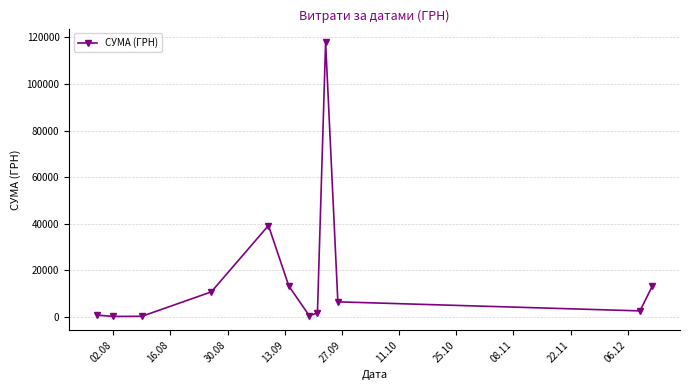

True or false: the data has more than 1 interior local peaks.

True